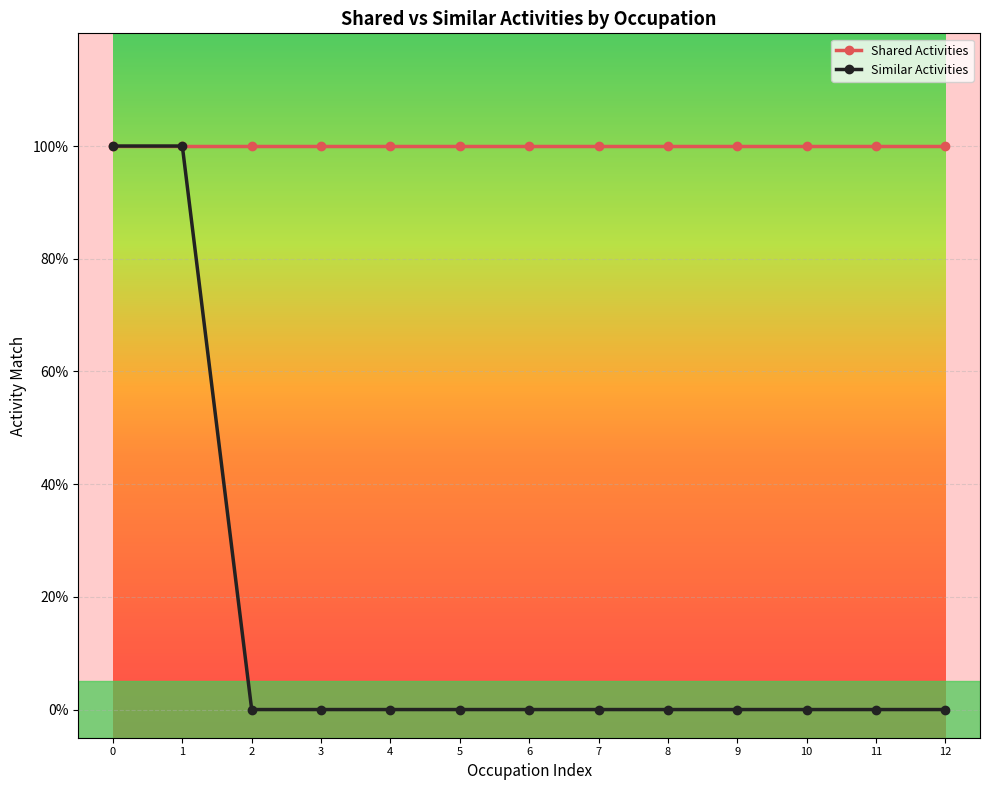

Is the value of Similar Activities at 5 greater than the value of Shared Activities at 4?

No